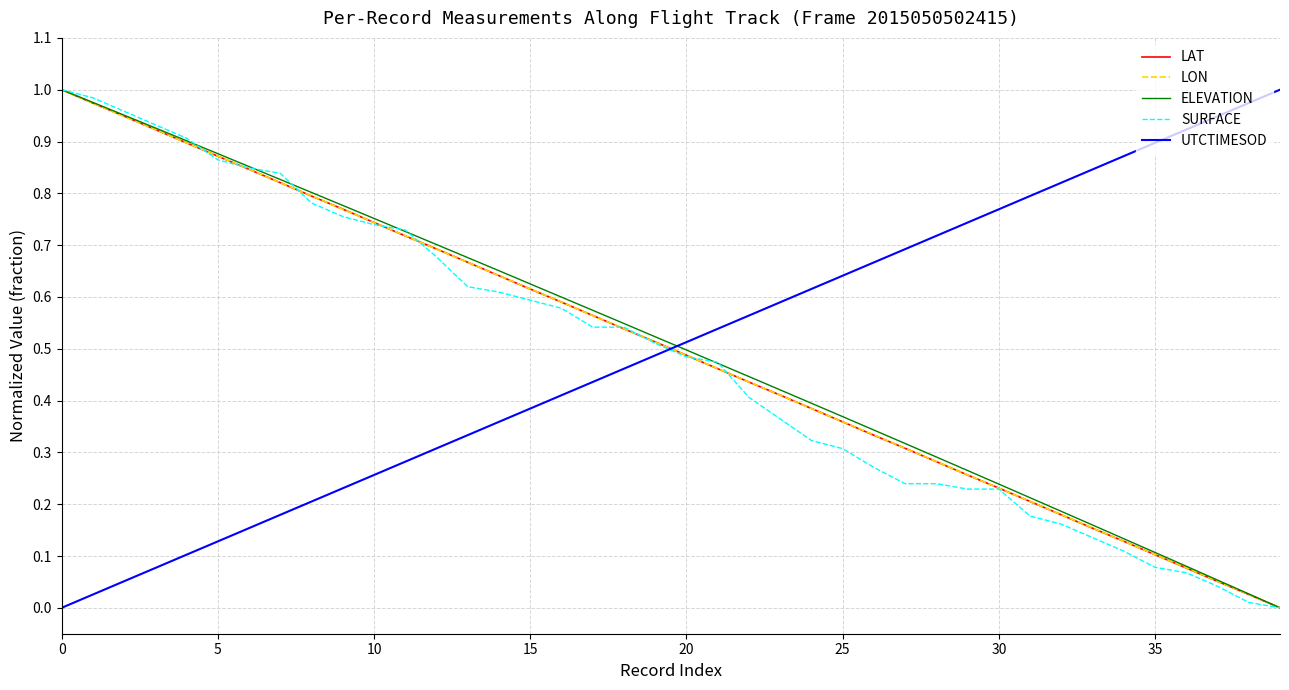

After their last crossing, which series has the higher values: UTCTIMESOD or LAT?

UTCTIMESOD